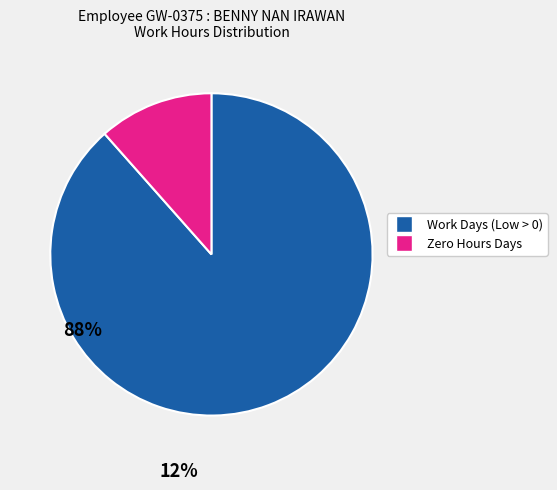

Count the number of slices in the pie.

2